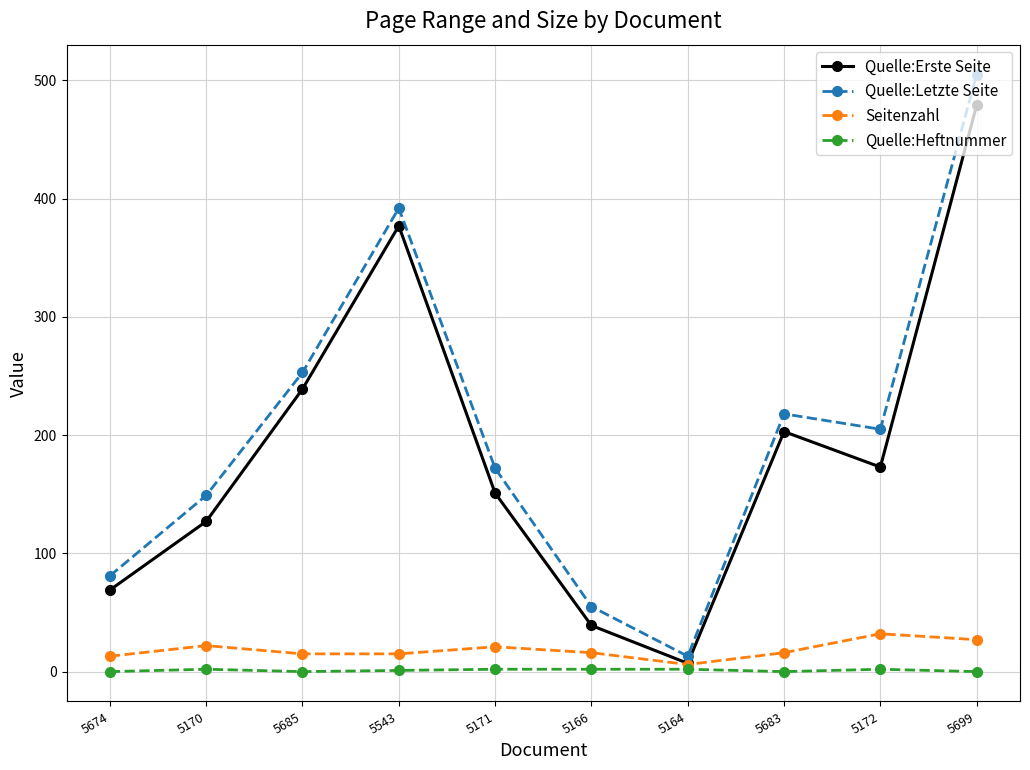

How many interior local peaks does the Quelle:Letzte Seite series have?

2